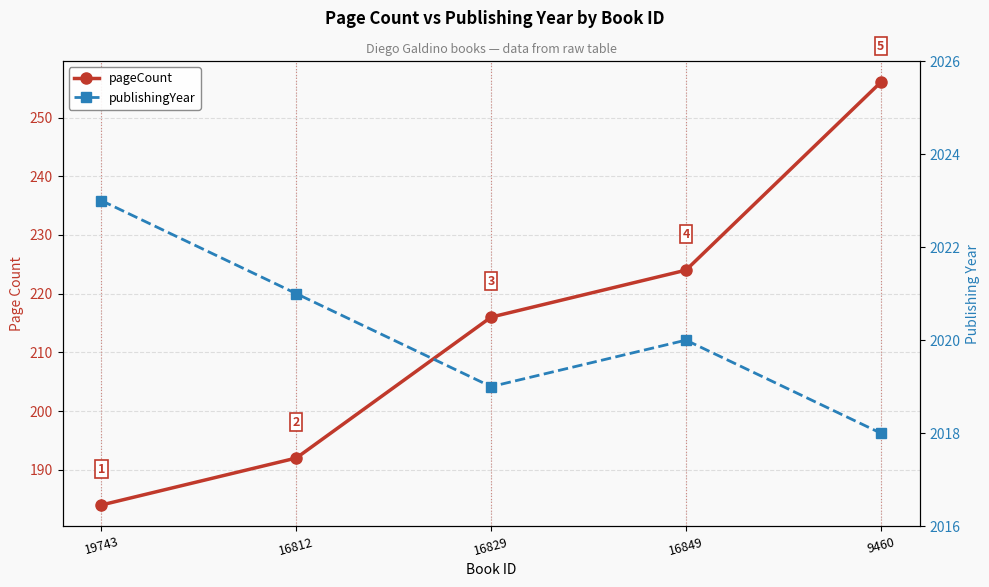

Count the publishingYear values in the range 2019 to 2021.

3